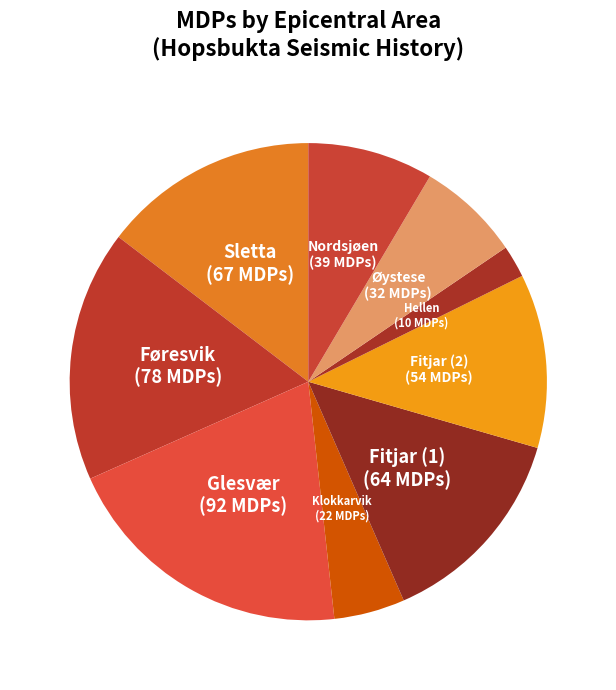

What is the largest slice in the pie chart?

Glesvær